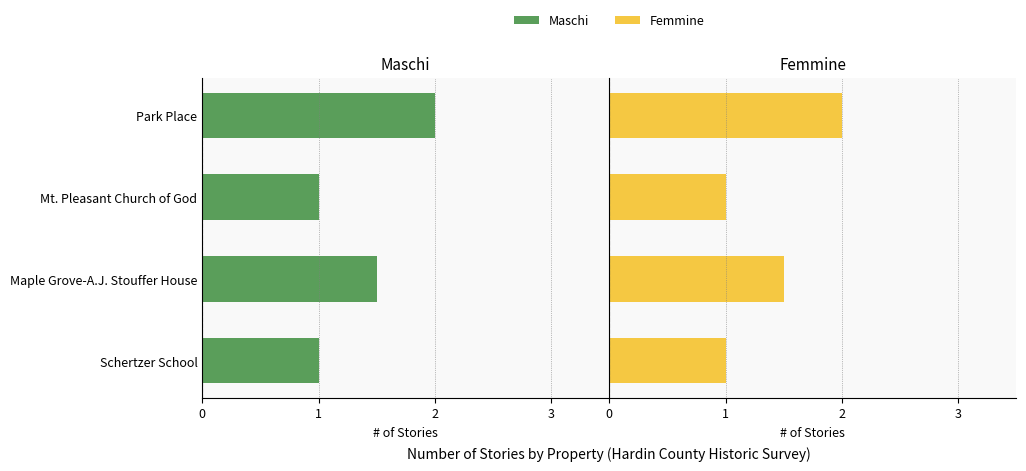

What are all the series names shown in the legend?

Maschi, Femmine